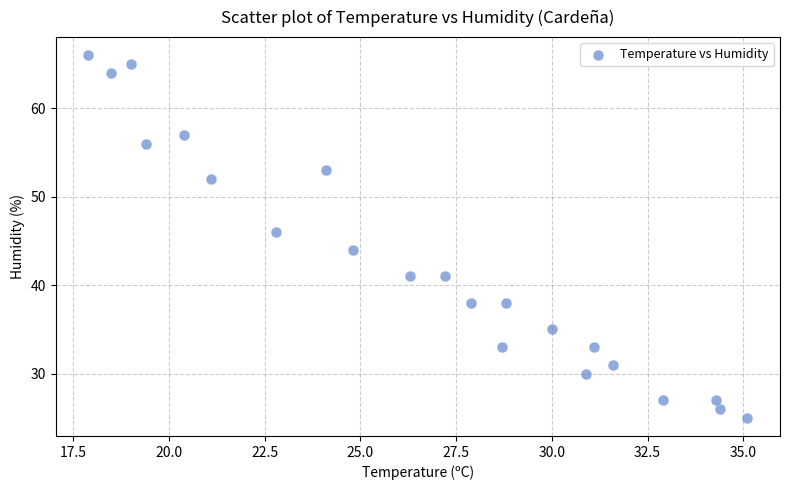

What is the range of Y values (max minus min)?

41